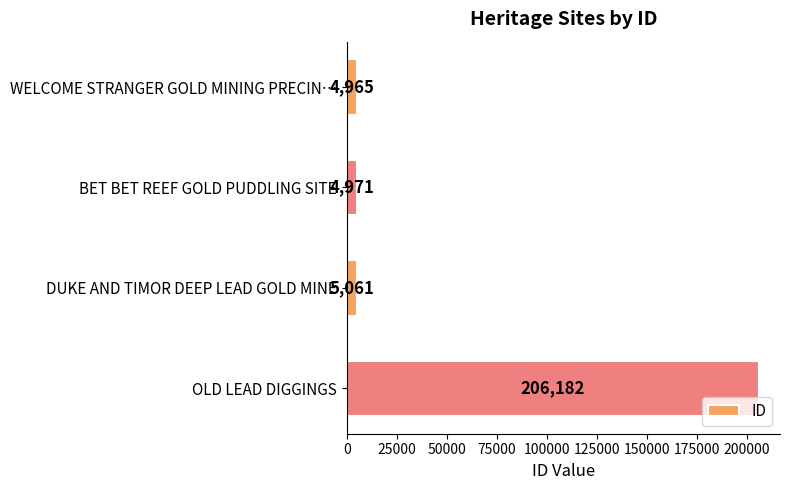

Read the value at BET BET REEF GOLD PUDDLING SITE, to the nearest 10.

4970